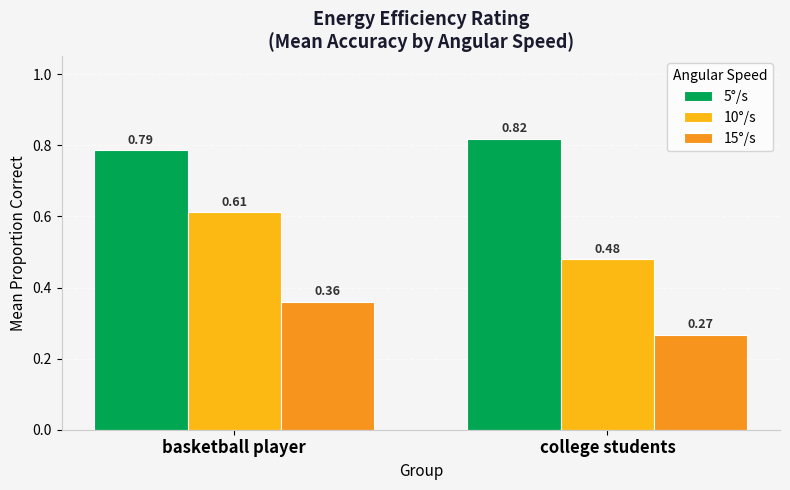

What is the label of the 2nd bar from the left?

college students